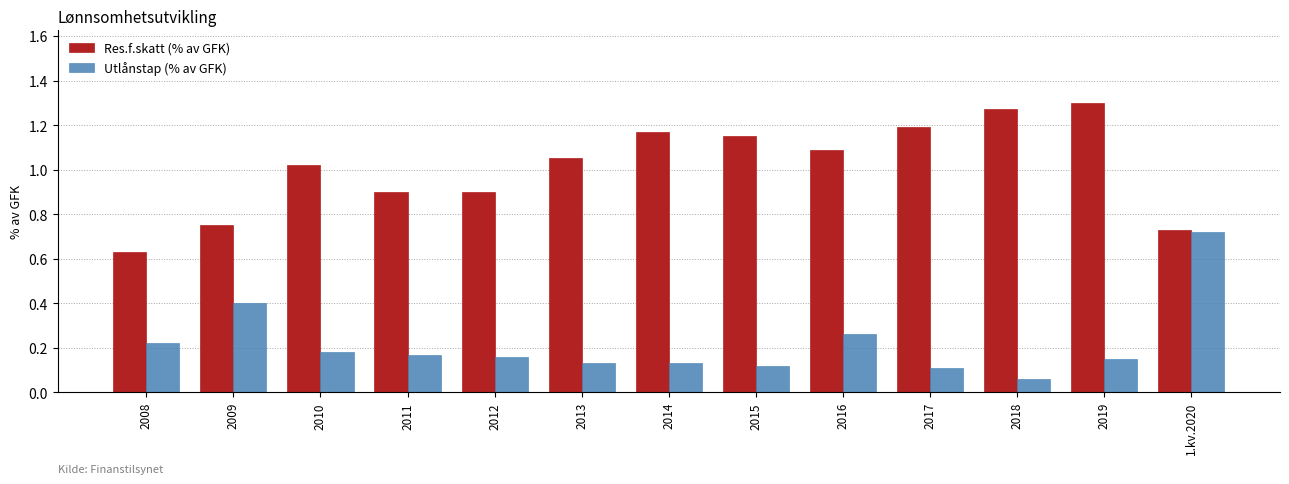

At 2013, list the series in order from smallest to largest.

Utlånstap (% av GFK), Res.f.skatt (% av GFK)